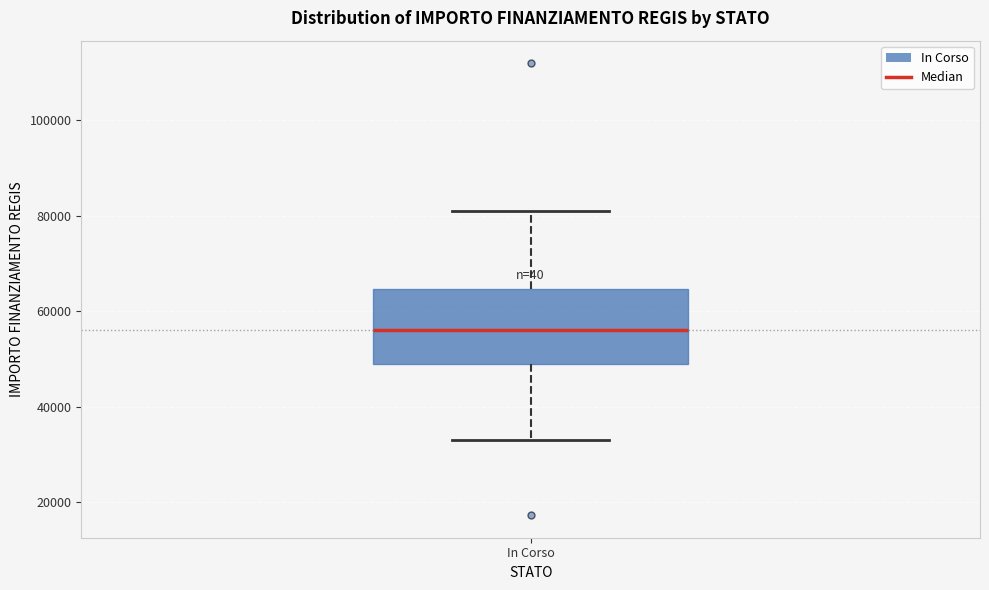

Read this box plot against the y-axis: the position of the median line, the range covered by the box, and the ends of both whiskers. The values are not printed on the chart, so give them approximately, as read against the axis.

median 56000, box 50000 to 64000, whiskers 32000 to 80000